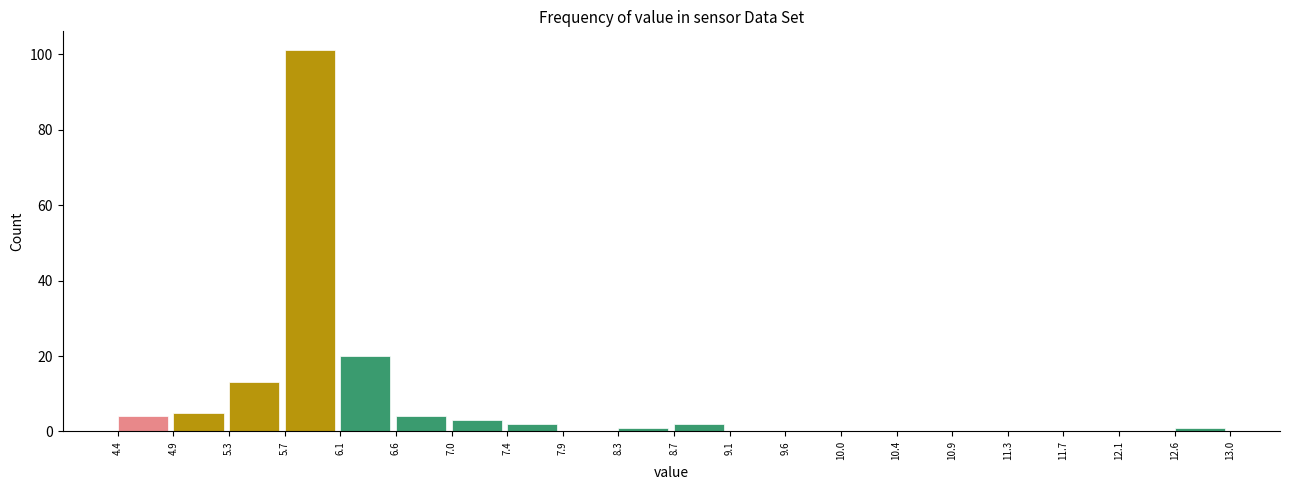

What is the height of the bar covering 7.0 to 7.4 on the x-axis? The values are not printed on the chart, so give them approximately, as read against the axis.

4